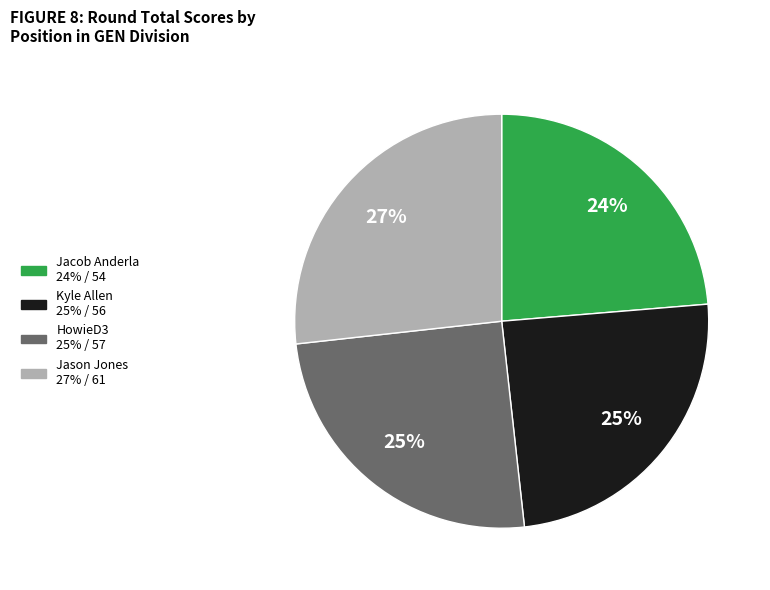

Count the number of slices in the pie.

4